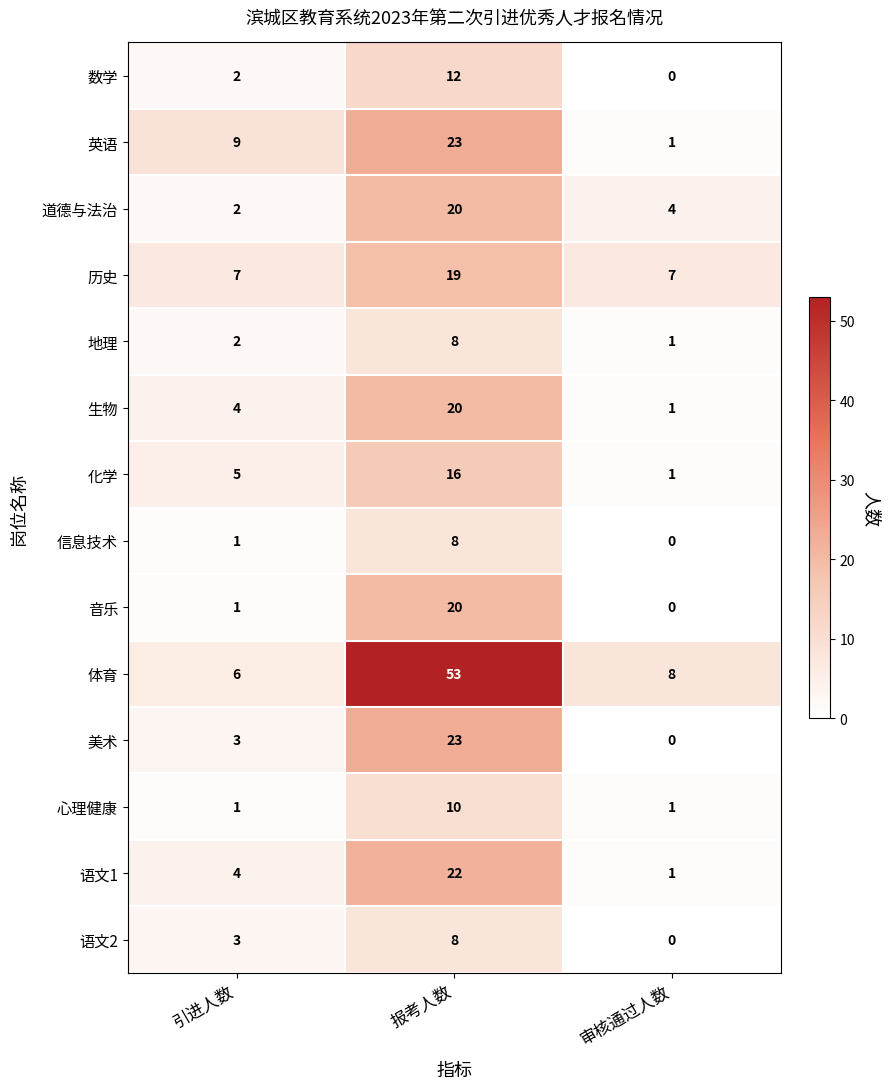

At which category does the chart reach its peak across all series?

报考人数